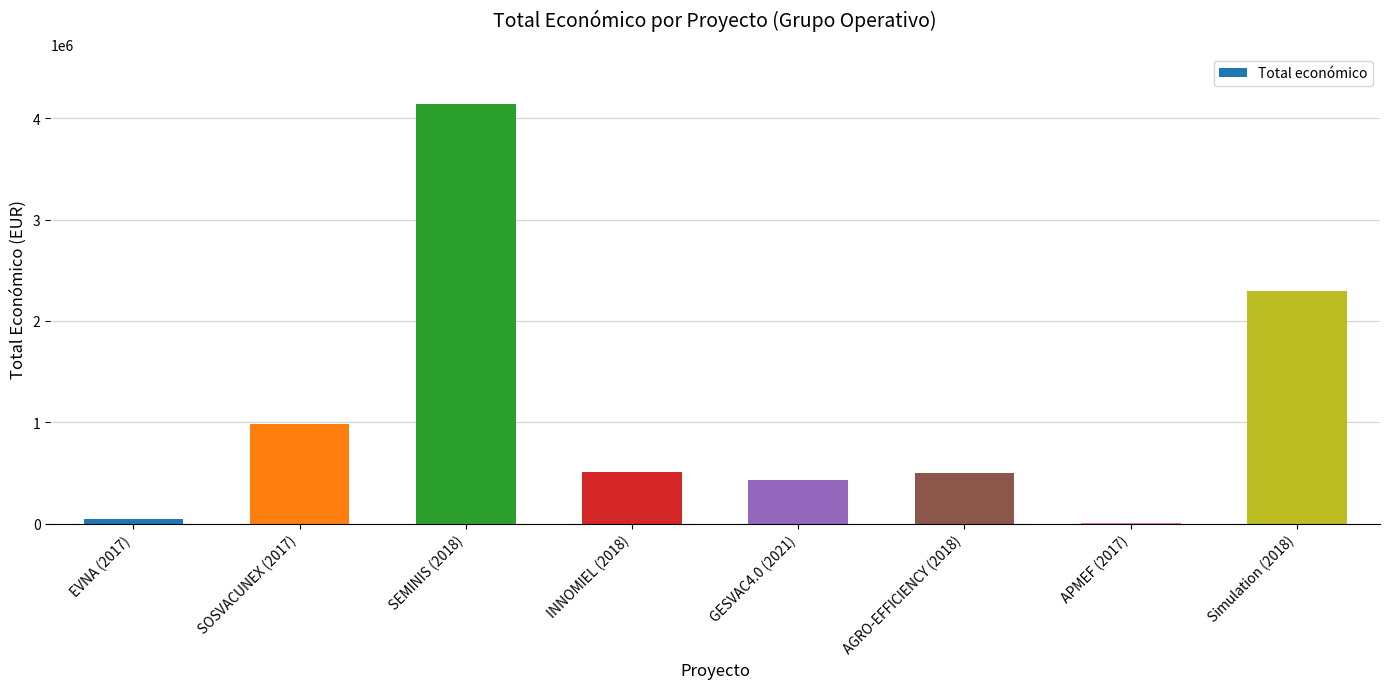

At which label is the value closest to 2074196?

Simulation (2018)